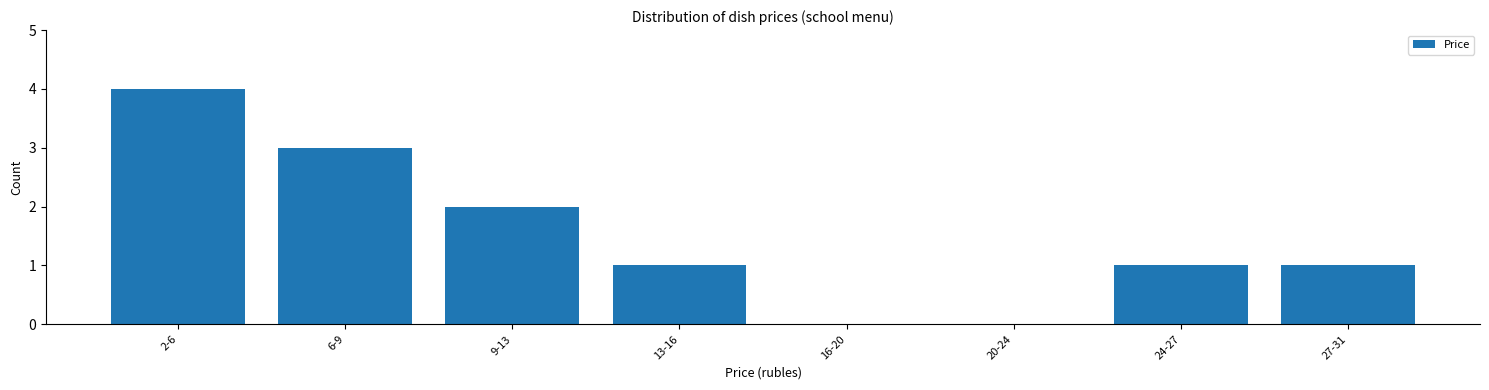

Reading right to left, extract all data points from this chart.

27-31=1	24-27=1	20-24=0	16-20=0	13-16=1	9-13=2	6-9=3	2-6=4